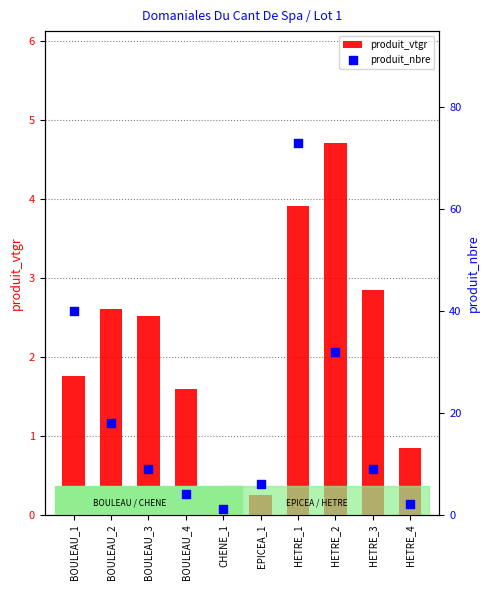

At which category is the sum across all series the highest?

HETRE_1